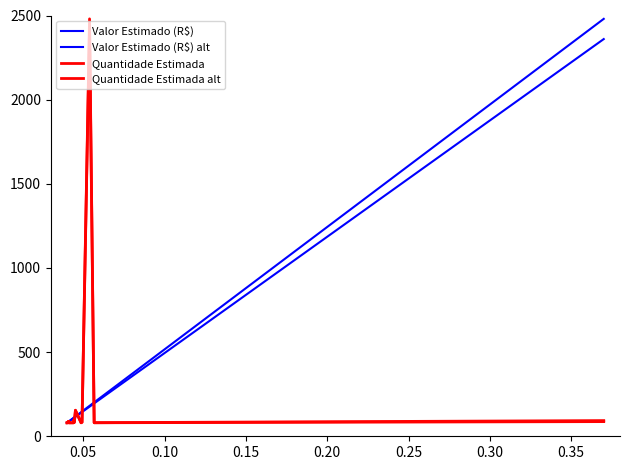

Is this an area chart (filled region under the line)?

No